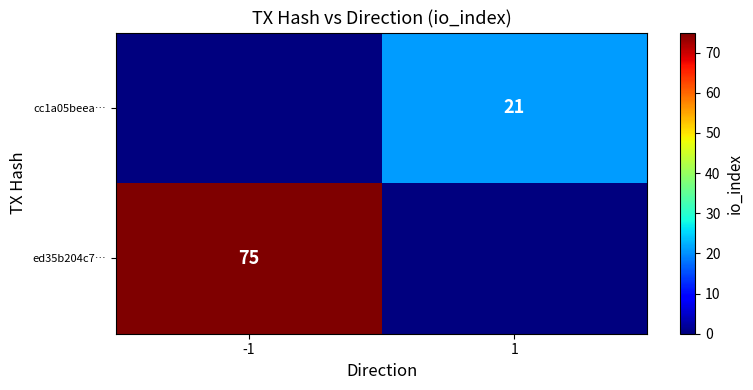

At how many categories does at least one series exceed 48?

1